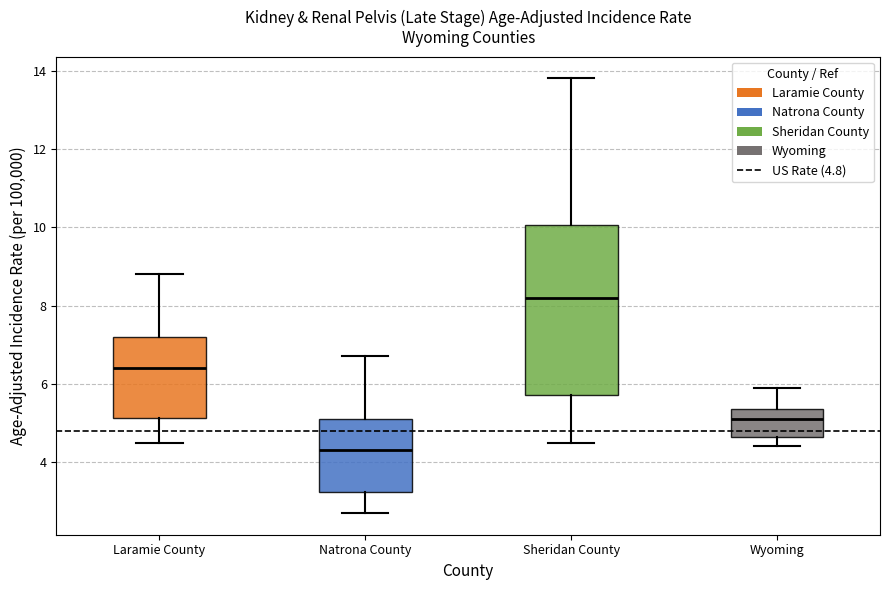

Reading left to right, transcribe this box plot: for each box, give where its median line is, the range the box spans, and where its two whiskers end, as read against the y-axis. The values are not printed on the chart, so give them approximately, as read against the axis.

Laramie County: median 6.4, box 5.2 to 7.2, whiskers 4.6 to 8.8
Natrona County: median 4.4, box 3.2 to 5.0, whiskers 2.8 to 6.8
Sheridan County: median 8.2, box 5.8 to 10.0, whiskers 4.6 to 13.8
Wyoming: median 5.2, box 4.6 to 5.4, whiskers 4.4 to 6.0